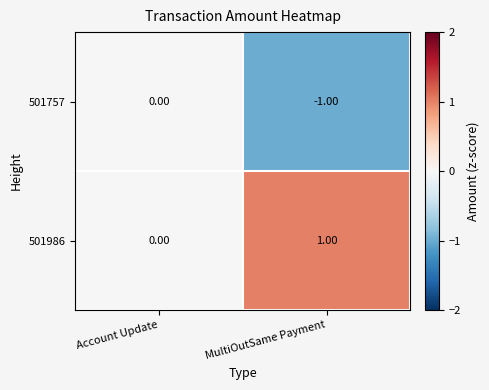

Which series has the largest total across all categories?

501986